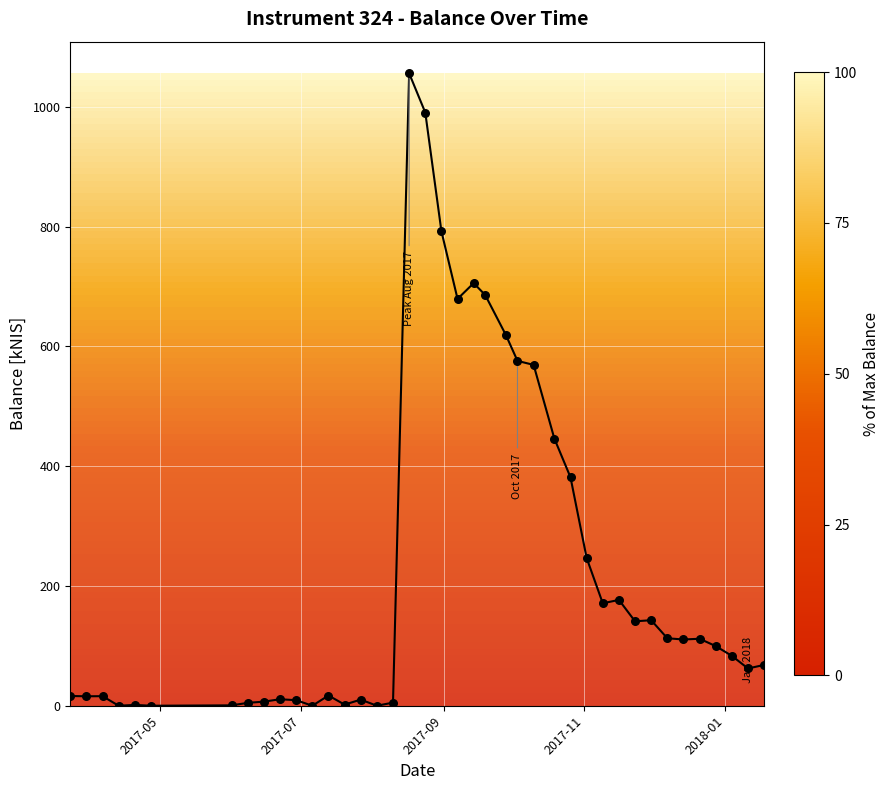

What is the maximum value shown in the chart?

1056.0